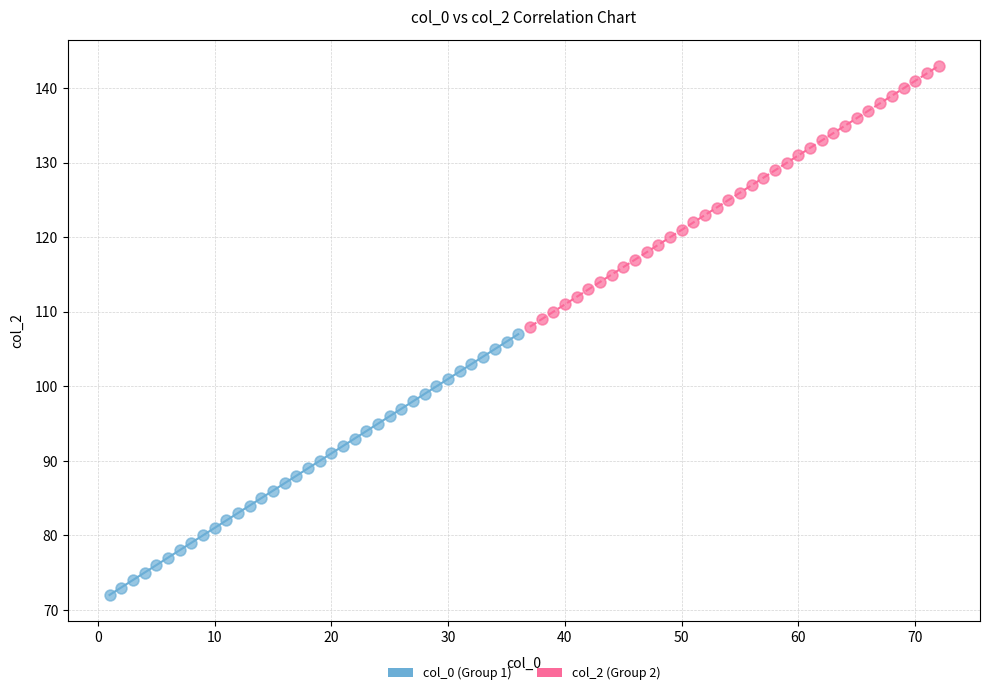

Which series contains the highest Y value?

col_2 (Group 2)